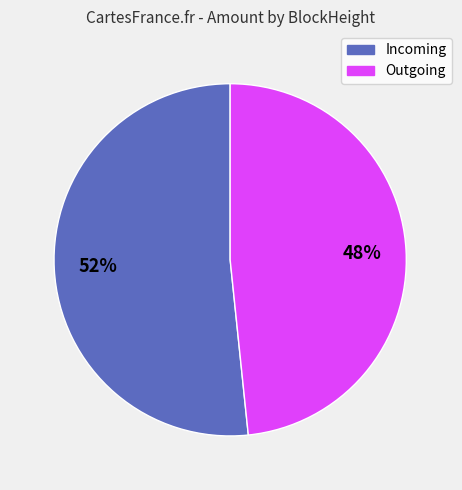

True or false: Incoming accounts for 52% of the total.

True